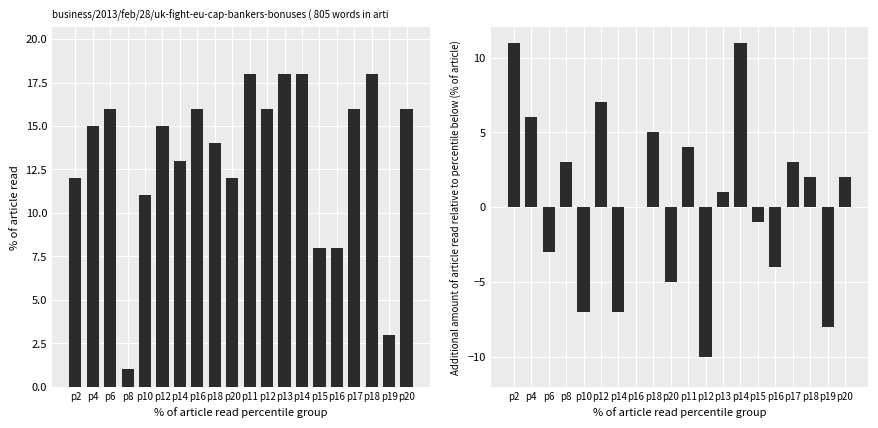

Reading right to left, extract all data points from this chart.

C1: p20=16	p19=3	p18=18	p17=16	p16=8	p15=8	p14=18	p13=18	p12=16	p11=18	p20=12	p18=14	p16=16	p14=13	p12=15	p10=11	p8=1	p6=16	p4=15	p2=12
C3 diff: p20=2	p19=-8	p18=2	p17=3	p16=-4	p15=-1	p14=11	p13=1	p12=-10	p11=4	p20=-5	p18=5	p16=0	p14=-7	p12=7	p10=-7	p8=3	p6=-3	p4=6	p2=11